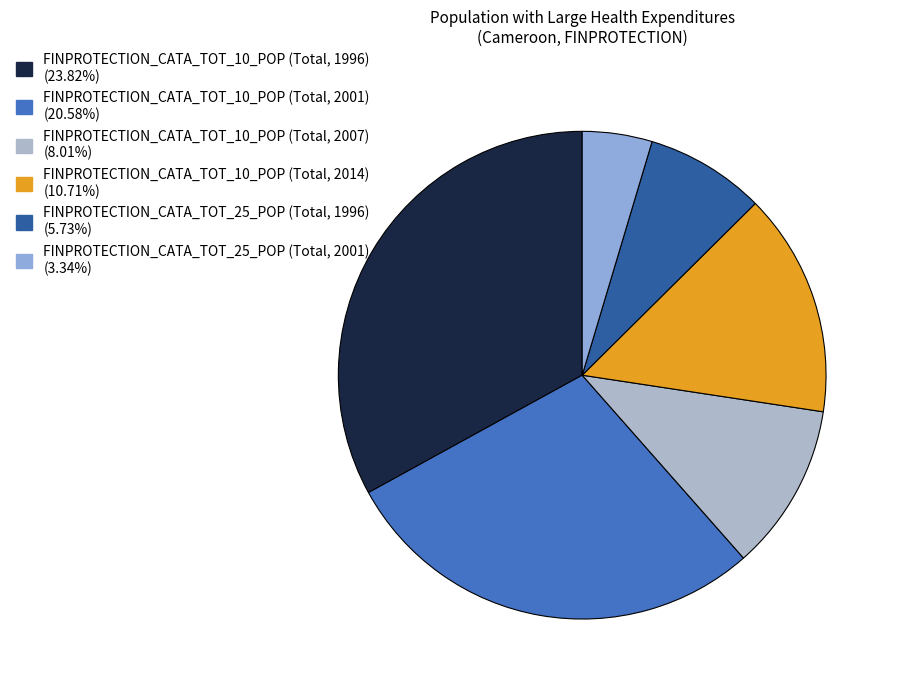

To the nearest percent, what is the average slice percentage?

17%